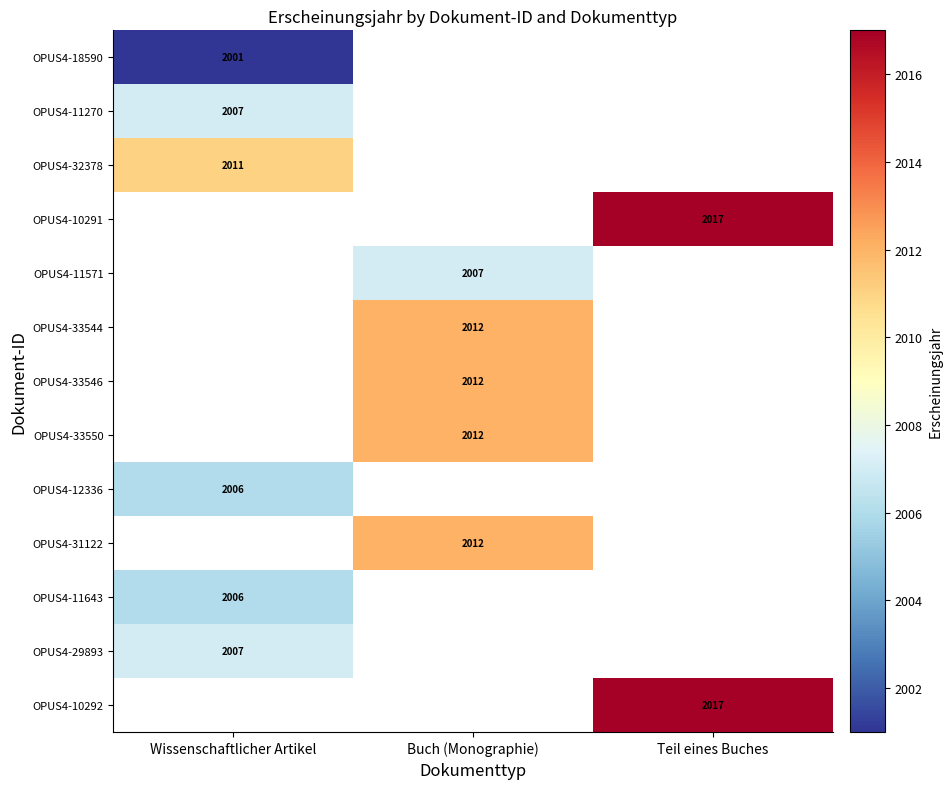

What is the approximate value of OPUS4-29893 at Wissenschaftlicher Artikel?

2007.0